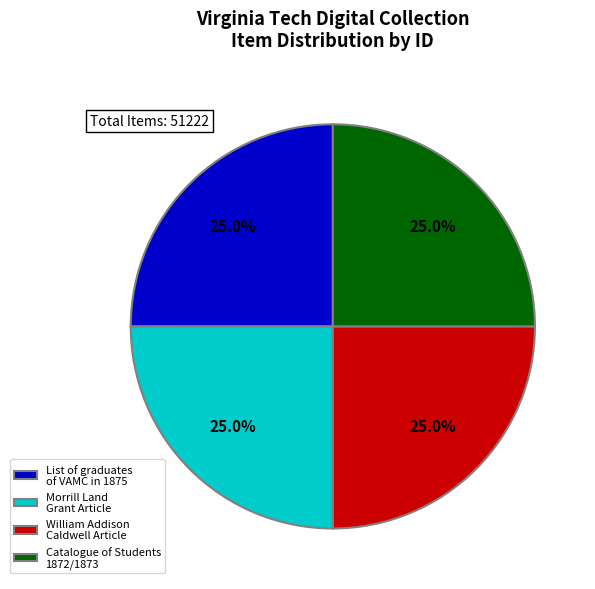

Approximately how many times larger is the value at Catalogue of Students 1872/1873 compared to Morrill Land Grant Article?

1.0